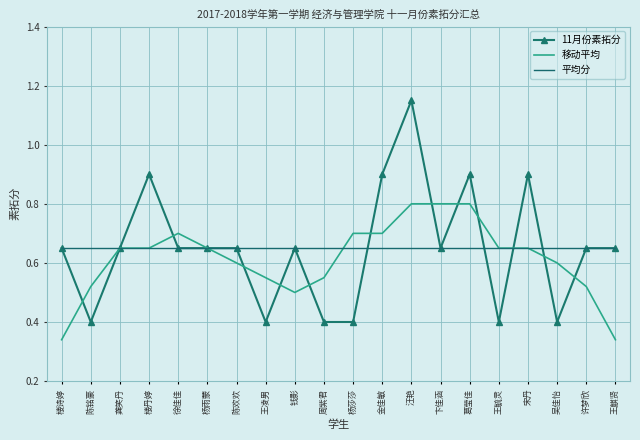

What position from the right is 王凌男?

13